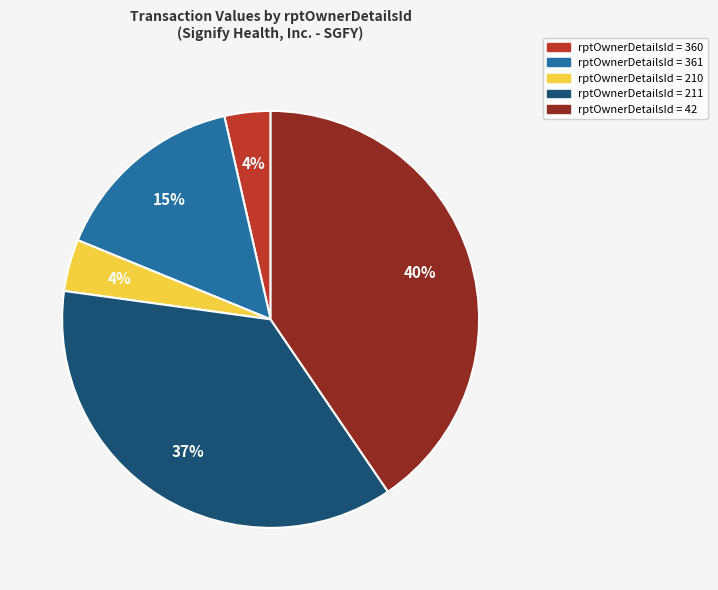

Does any single category account for the majority?

No